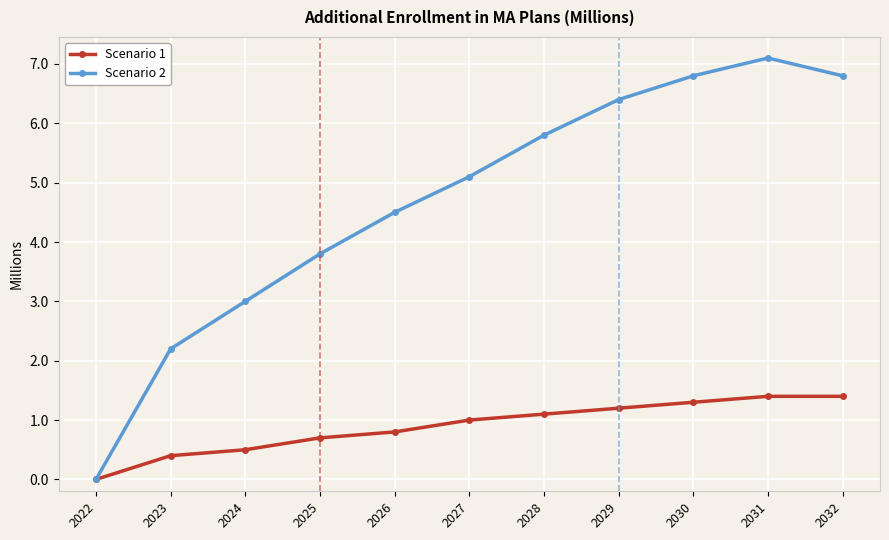

What is the sum of all Scenario 1 values?

9.8